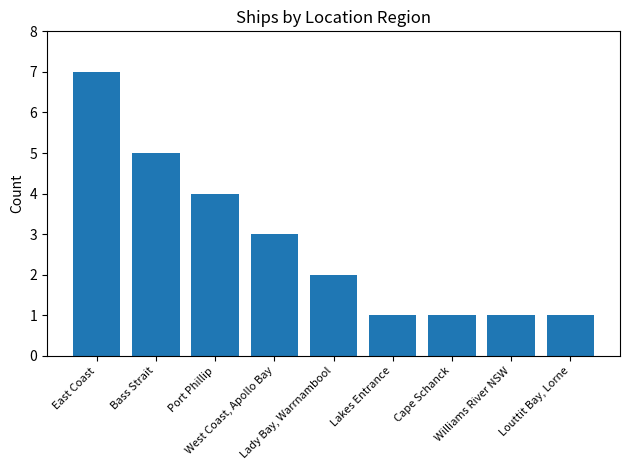

What is the difference between the second highest and minimum values?

4